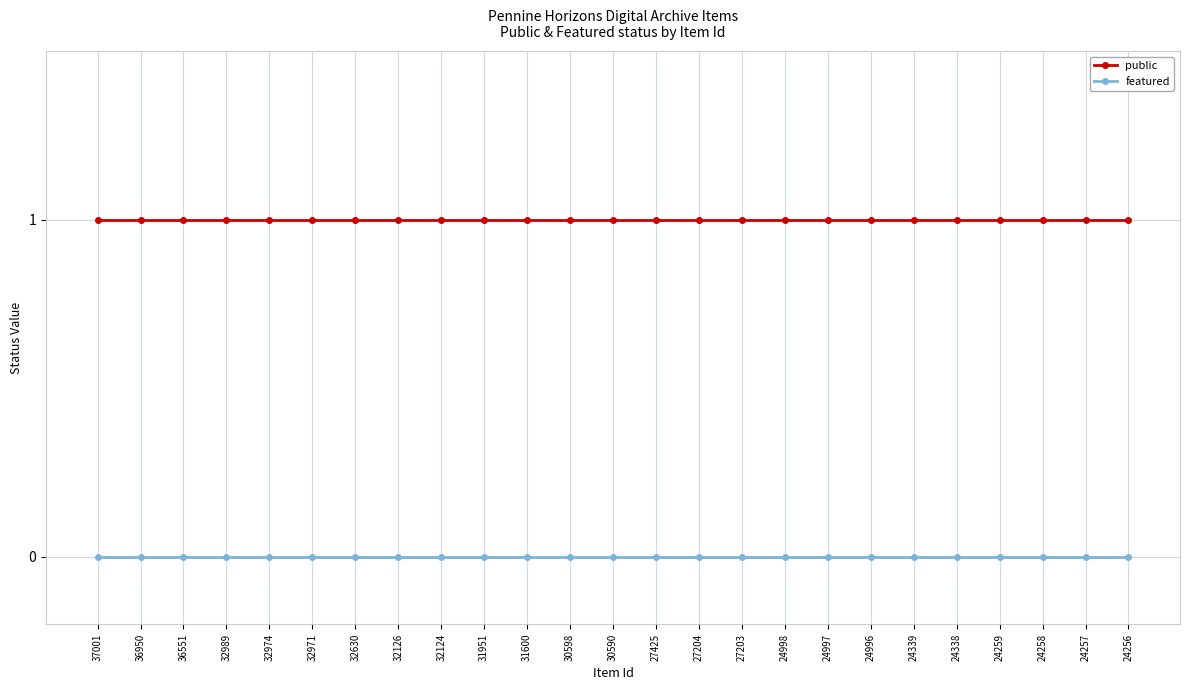

At how many categories does at least one series exceed 0?

25